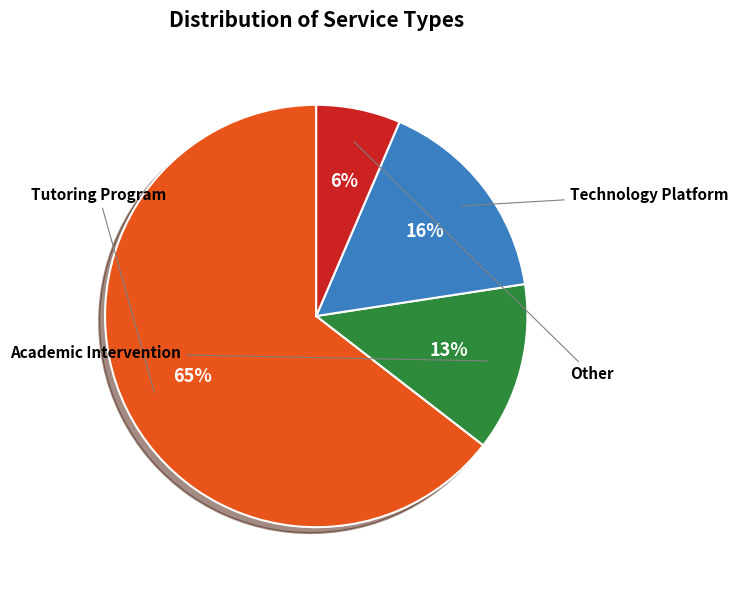

What is the largest slice in the pie chart?

Tutoring Program